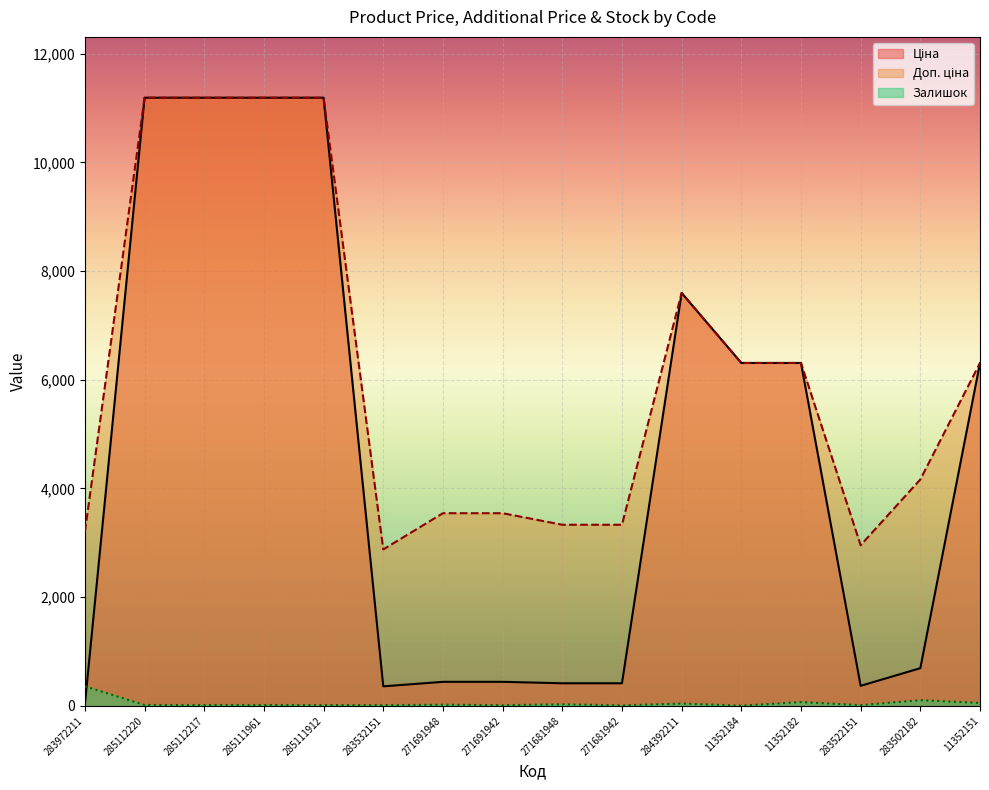

True or false: Ціна and Доп. ціна intersect in this chart.

False